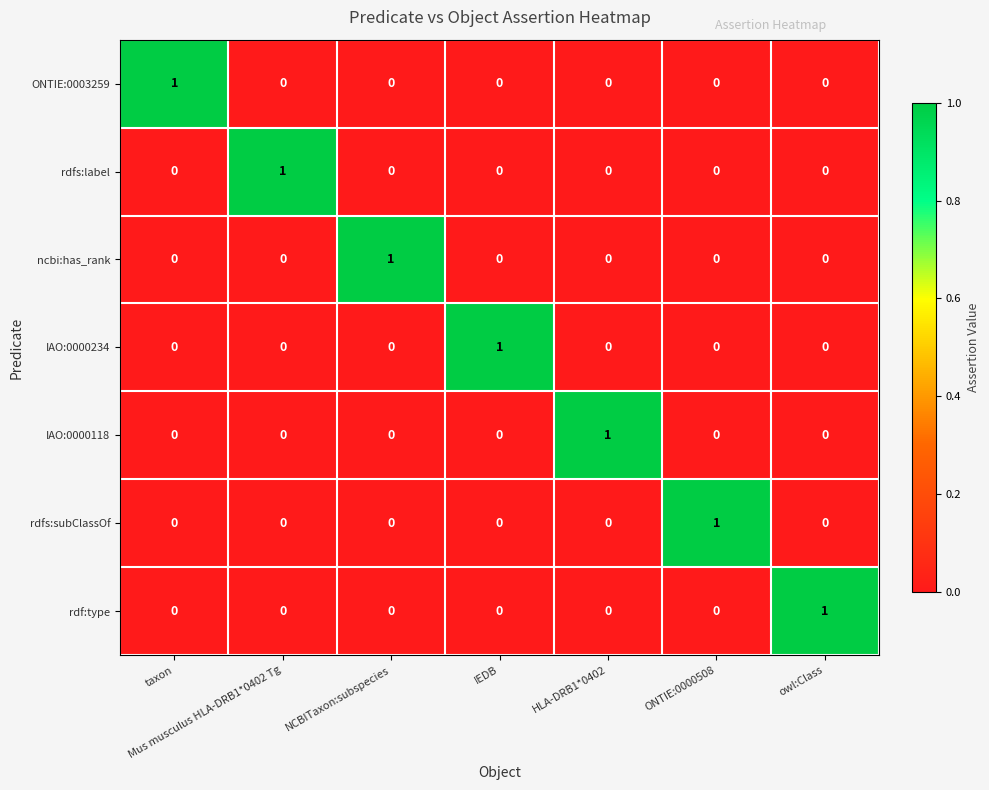

True or false: ONTIE:0003259 has a value of 1 at NCBITaxon:subspecies.

False